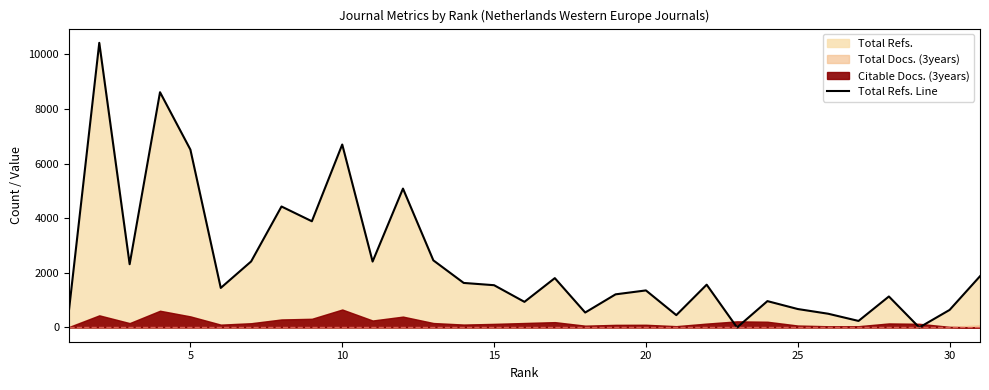

What is the sum of all values?

74457